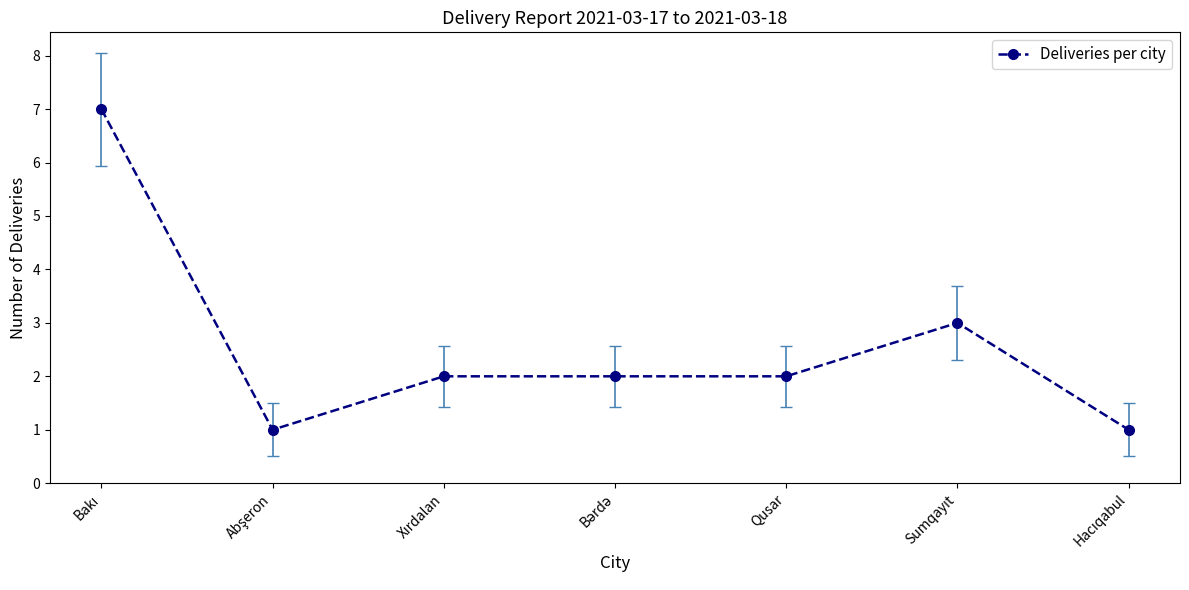

Count the number of categories in the chart.

7